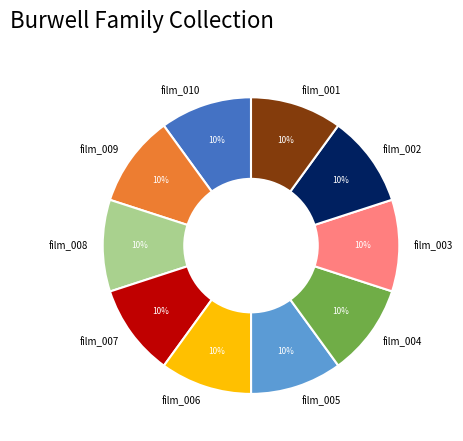

Is film_009 the majority of the pie?

No